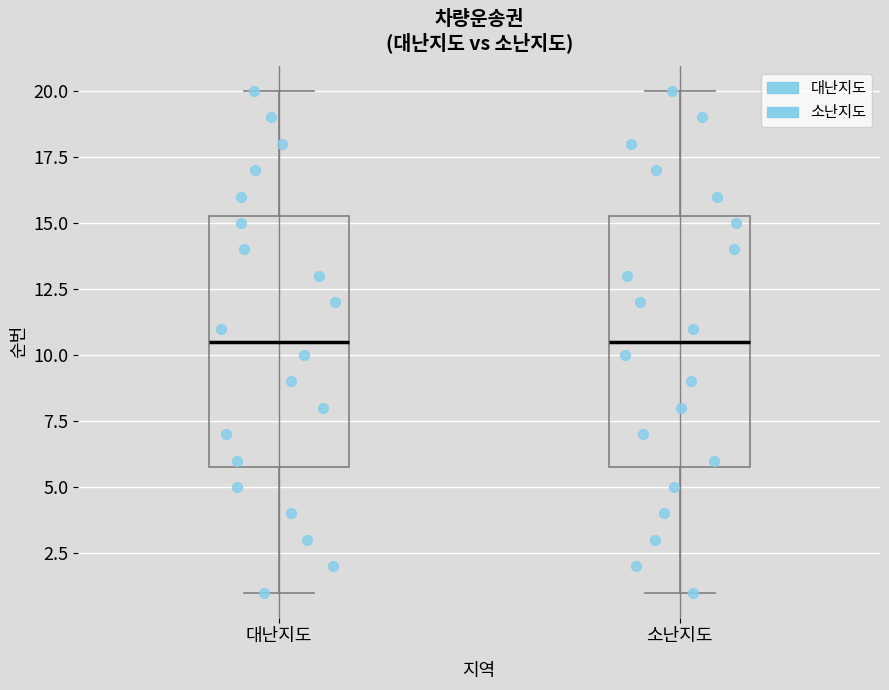

Reading left to right, transcribe this box plot: for each box, give where its median line is, the range the box spans, and where its two whiskers end, as read against the y-axis. The values are not printed on the chart, so give them approximately, as read against the axis.

대난지도: median 10.5, box 6.0 to 15.5, whiskers 1.0 to 20.0
소난지도: median 10.5, box 6.0 to 15.5, whiskers 1.0 to 20.0